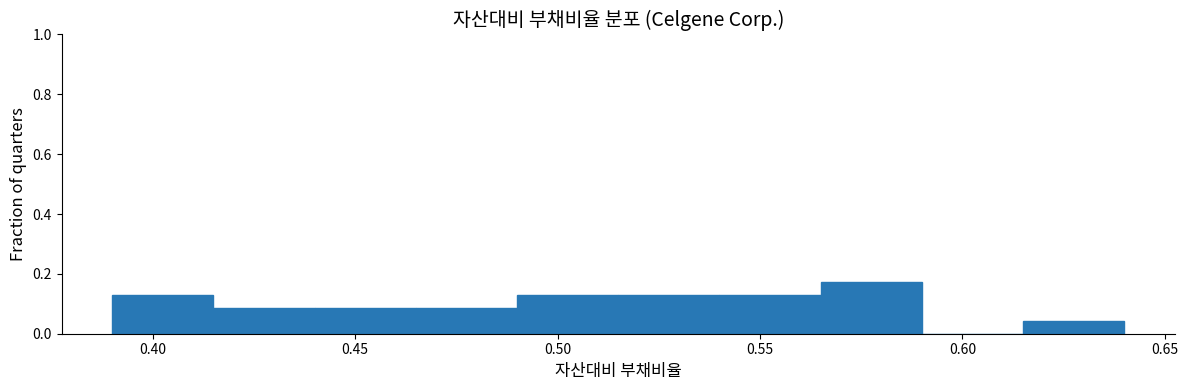

Which range on the x-axis has the tallest bar?

0.565 to 0.590